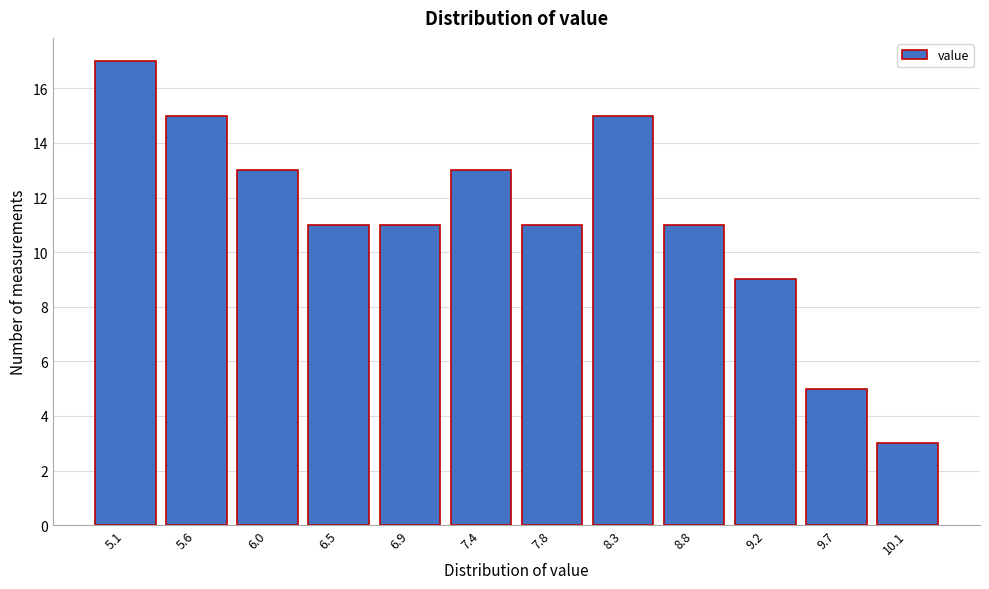

Reading left to right, what are all the values shown in this chart?

5.1=17	5.6=15	6.0=13	6.5=11	6.9=11	7.4=13	7.8=11	8.3=15	8.8=11	9.2=9	9.7=5	10.1=3